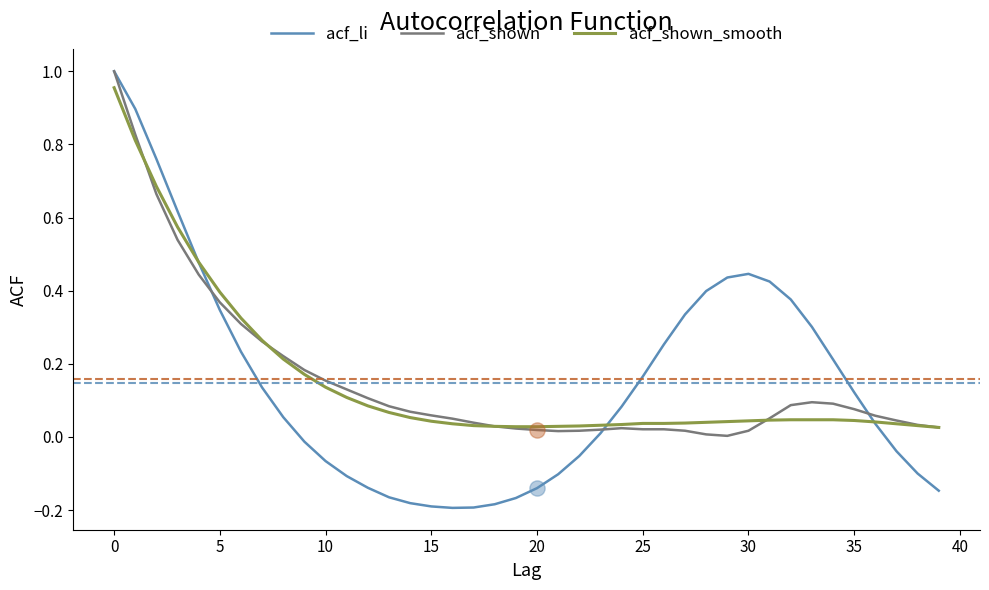

At how many categories does at least one series exceed 0?

40